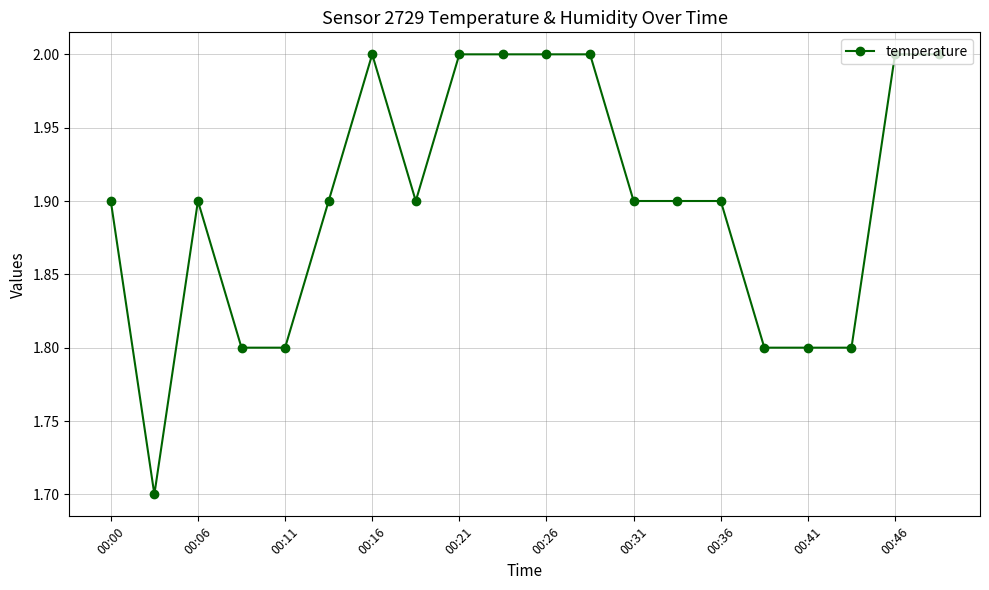

What is the minimum value shown in the chart?

1.7